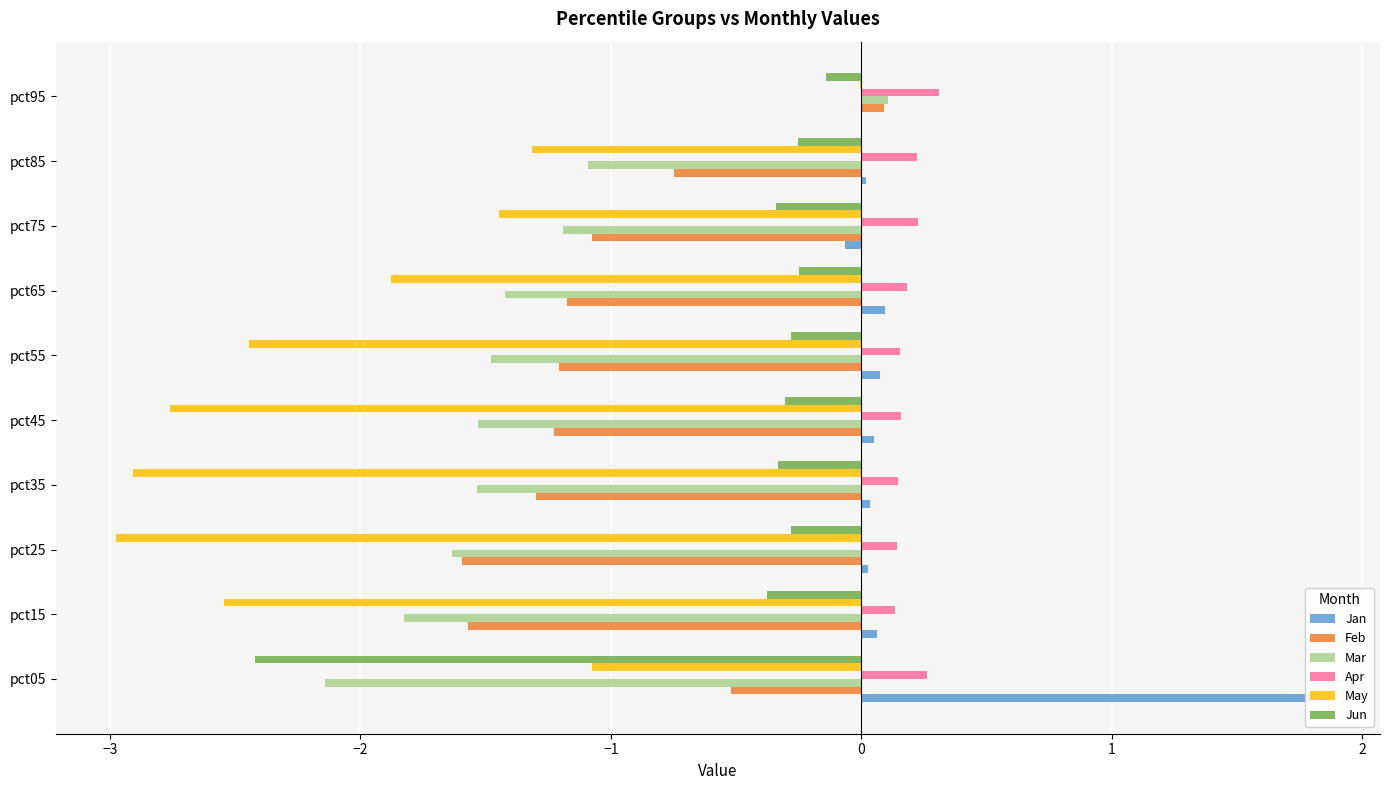

Where does the Mar series first go above -1?

pct95